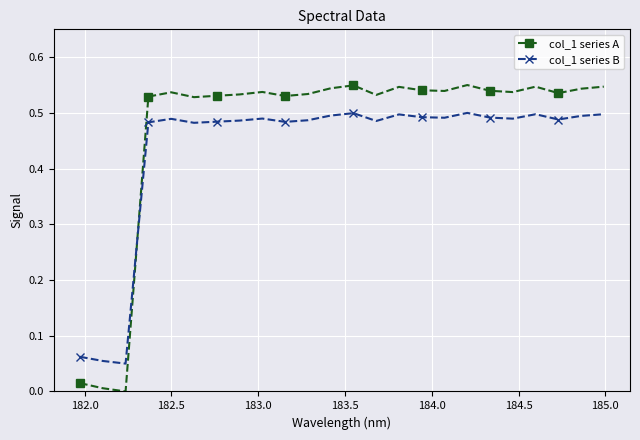

List the series in order of their peak value, lowest first.

col_1 series B, col_1 series A